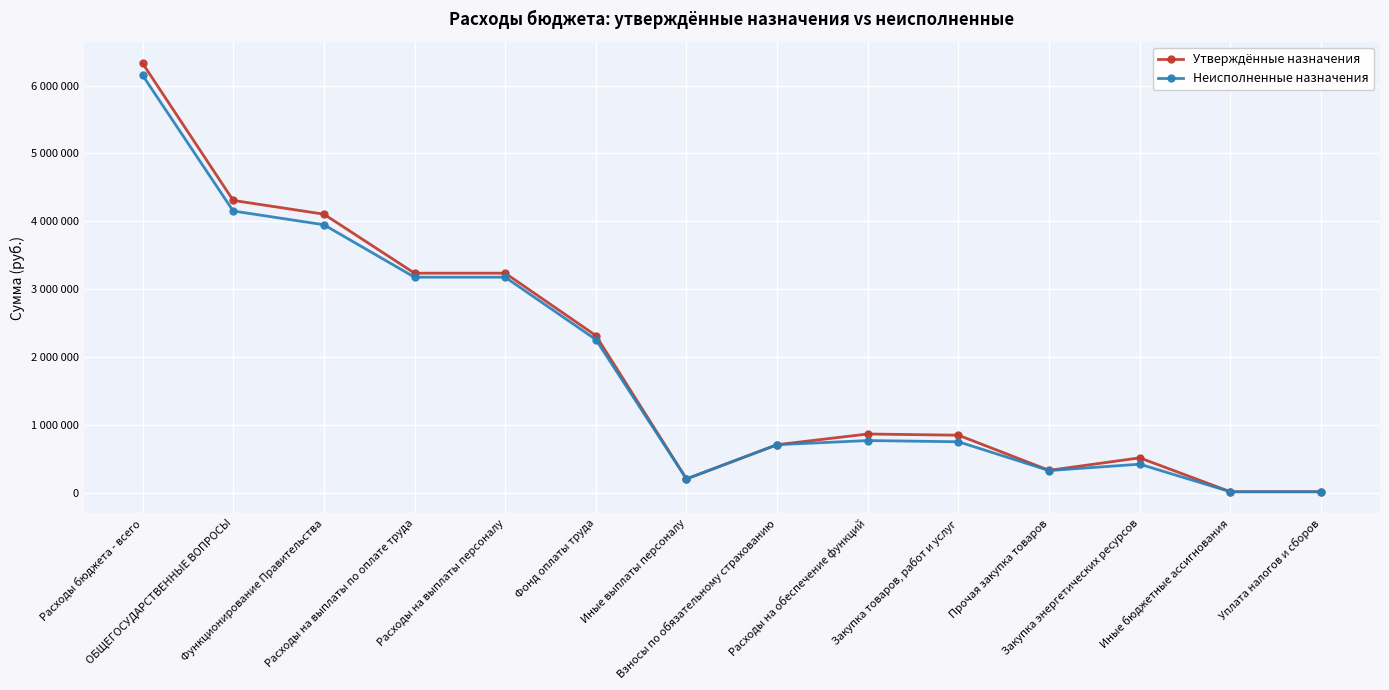

True or false: Неисполненные назначения and Утверждённые назначения intersect in this chart.

False